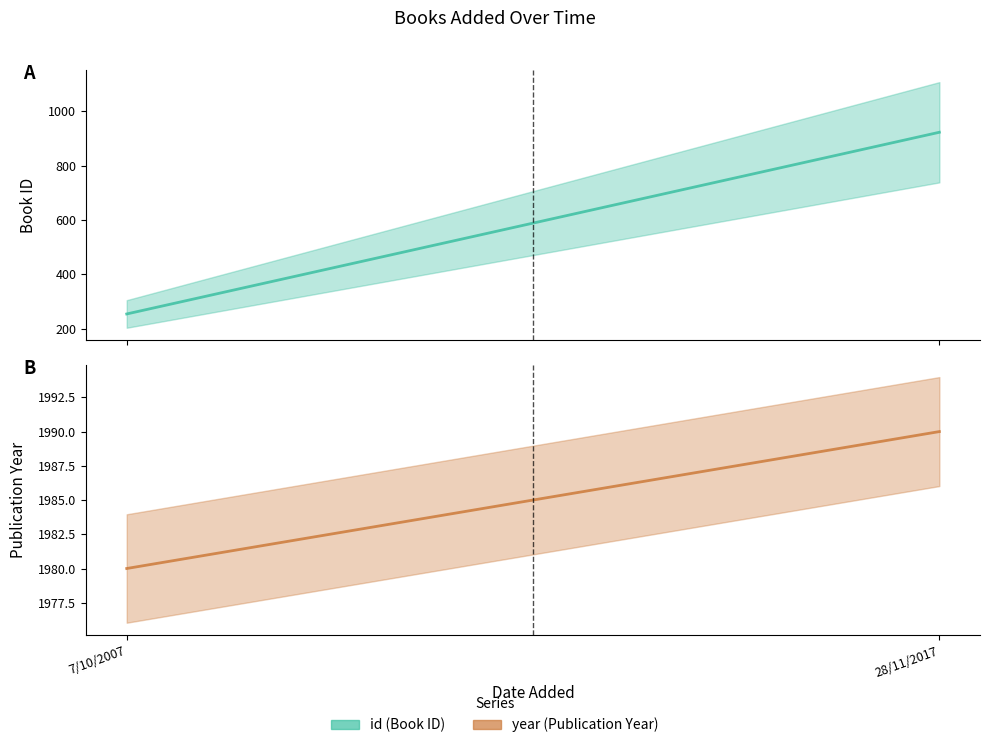

How many id values are between 254 and 923?

2